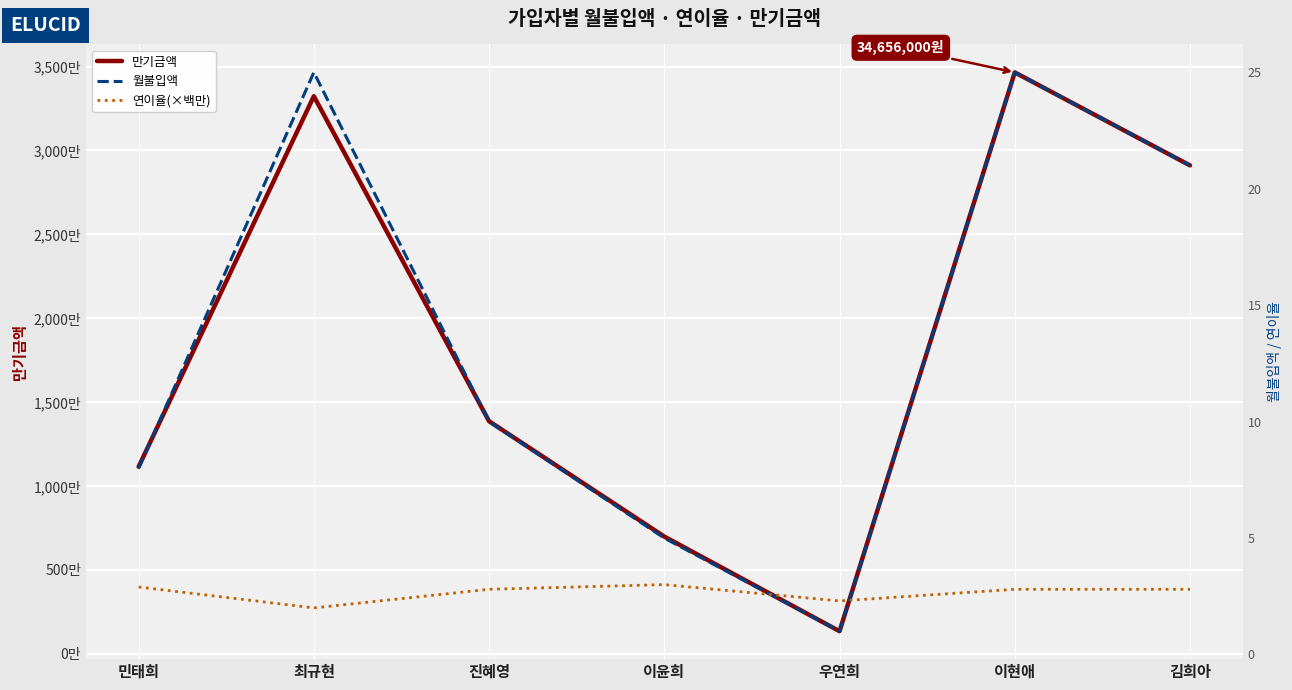

What is the difference between the maximum and second lowest values in the 월불입액 series?

200000